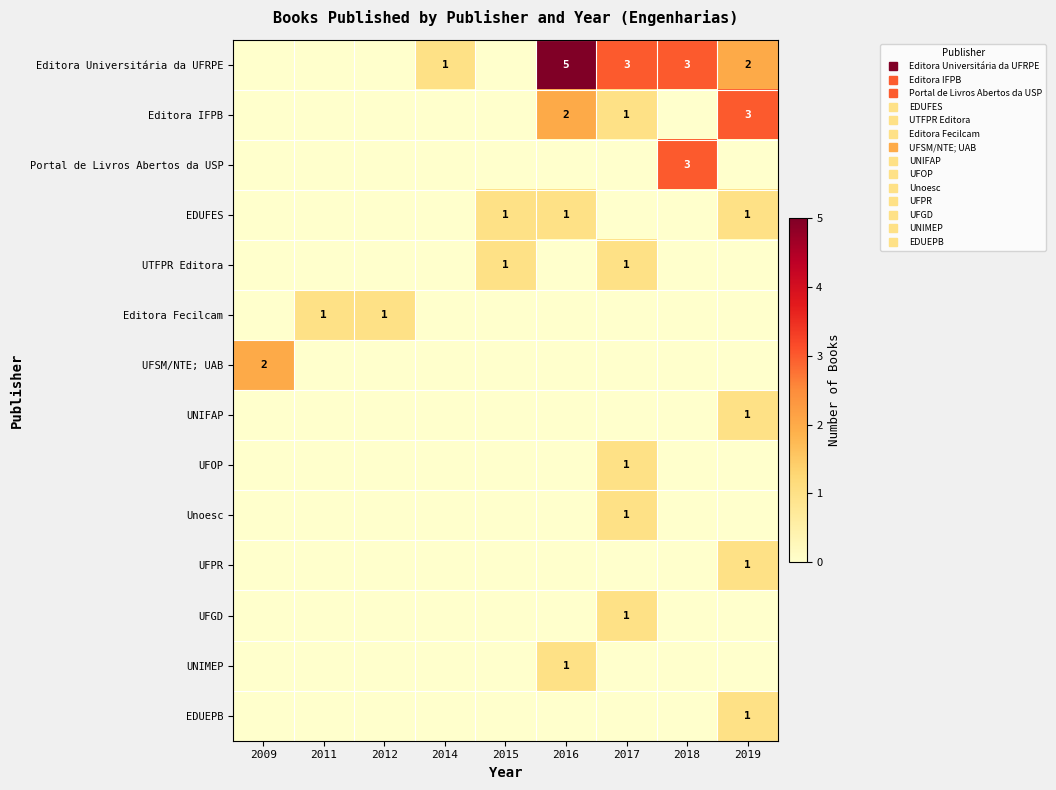

The value of UNIMEP at 2017 is 1. True or false?

False